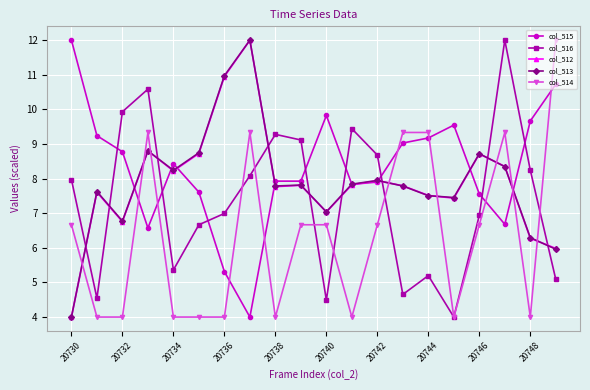

True or false: col_516 has more than 1 points higher than both neighbors.

True